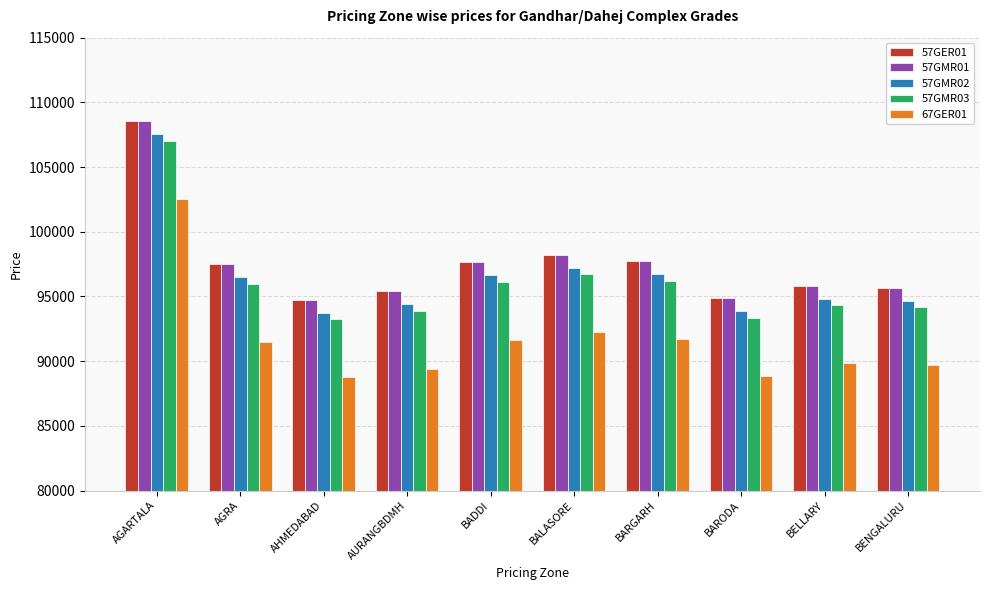

What is the label of the 10th bar from the left?

BENGALURU